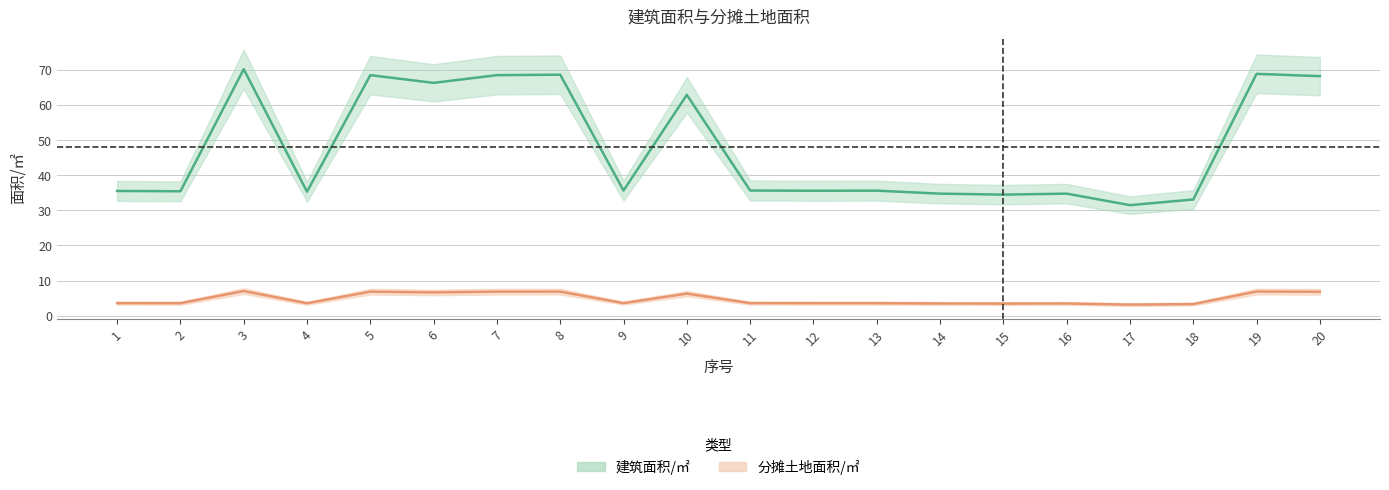

Is the value of 分摊土地面积/㎡ at 2 greater than the value of 建筑面积/㎡ at 12?

No